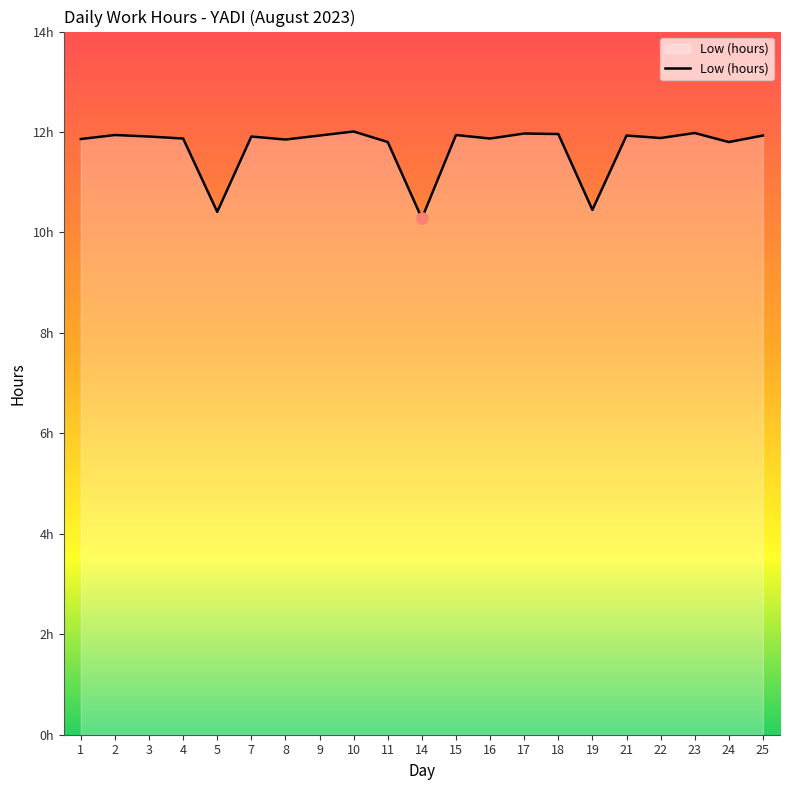

List the labels in order of value, smallest first.

14, 5, 19, 11, 24, 8, 1, 4, 16, 22, 3, 7, 9, 21, 25, 2, 15, 18, 17, 23, 10